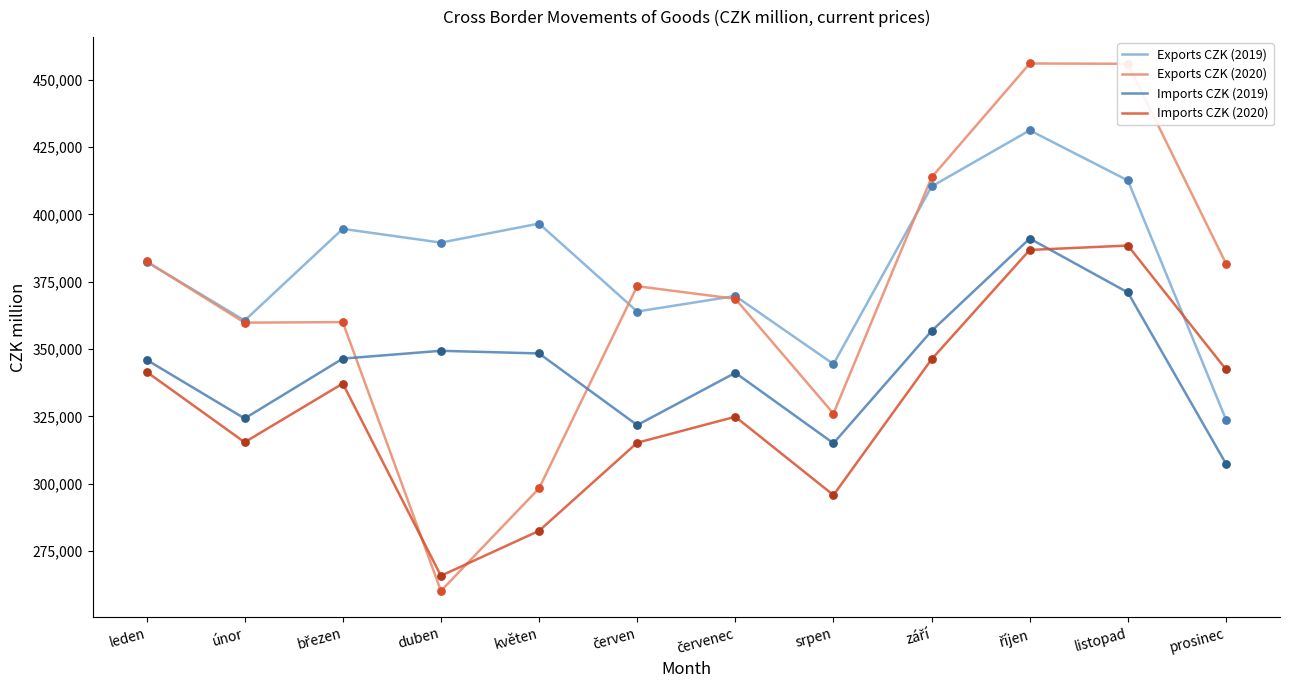

At how many categories does at least one series exceed 452173?

2